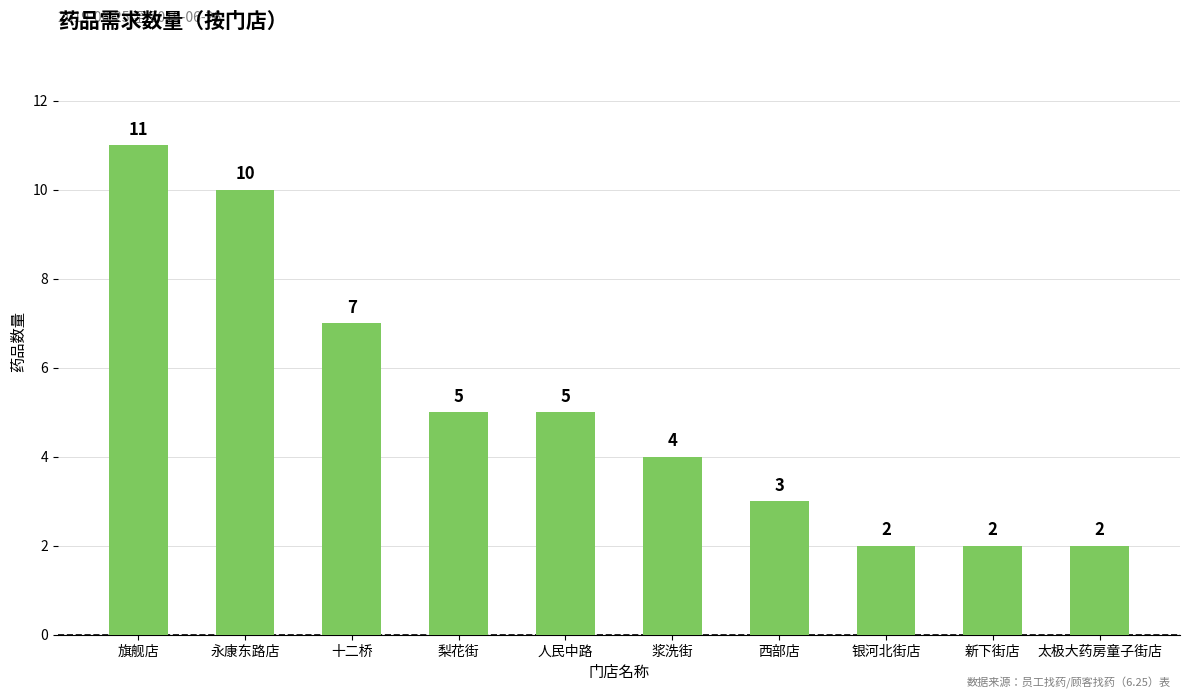

At which category does the chart reach its peak across all series?

旗舰店